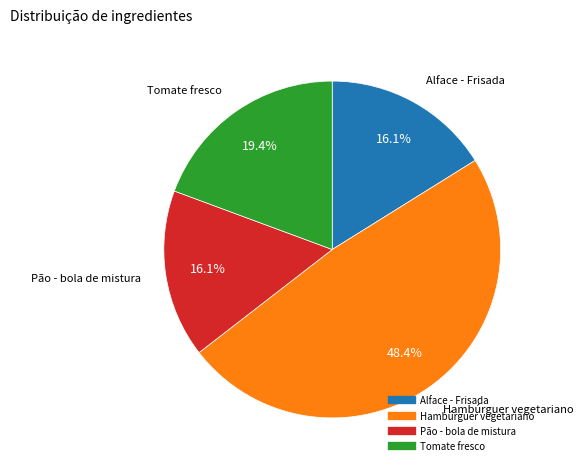

To the nearest percent, what percentage of the pie is Hambúrguer vegetariano?

48%